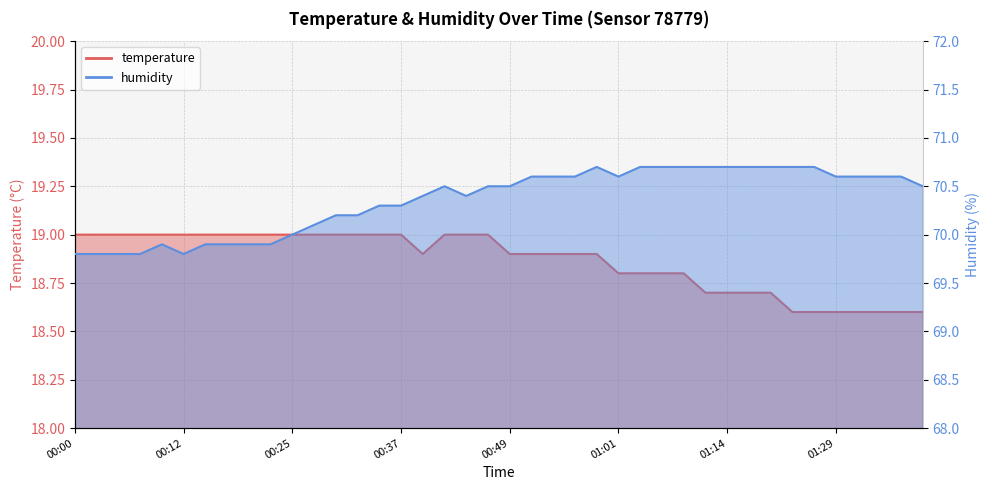

Reading right to left, transcribe all the data shown in this chart.

temperature: 18.6	18.6	18.6	18.6	18.6	18.6	18.6	18.7	18.7	18.7	18.7	18.8	18.8	18.8	18.8	18.9	18.9	18.9	18.9	18.9	19.0	19.0	19.0	18.9	19.0	19.0	19.0	19.0	19.0	19.0	19.0	19.0	19.0	19.0	19.0	19.0	19.0	19.0	19.0	19.0
humidity: 70.5	70.6	70.6	70.6	70.6	70.7	70.7	70.7	70.7	70.7	70.7	70.7	70.7	70.7	70.6	70.7	70.6	70.6	70.6	70.5	70.5	70.4	70.5	70.4	70.3	70.3	70.2	70.2	70.1	70.0	69.9	69.9	69.9	69.9	69.8	69.9	69.8	69.8	69.8	69.8